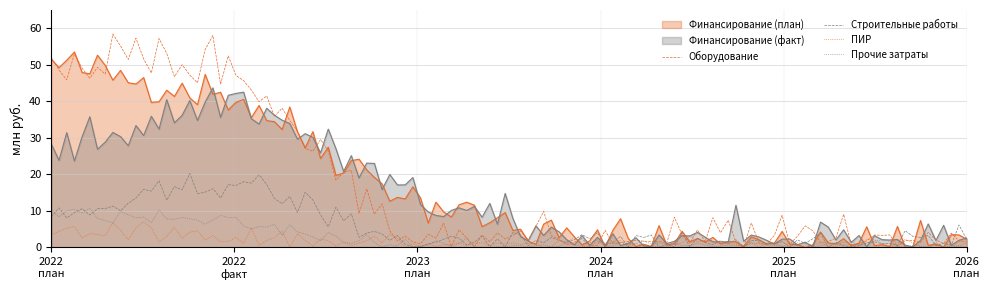

What are all the series names shown in the legend?

Финансирование (план), Финансирование (факт), Оборудование, Строительные работы, ПИР, Прочие затраты